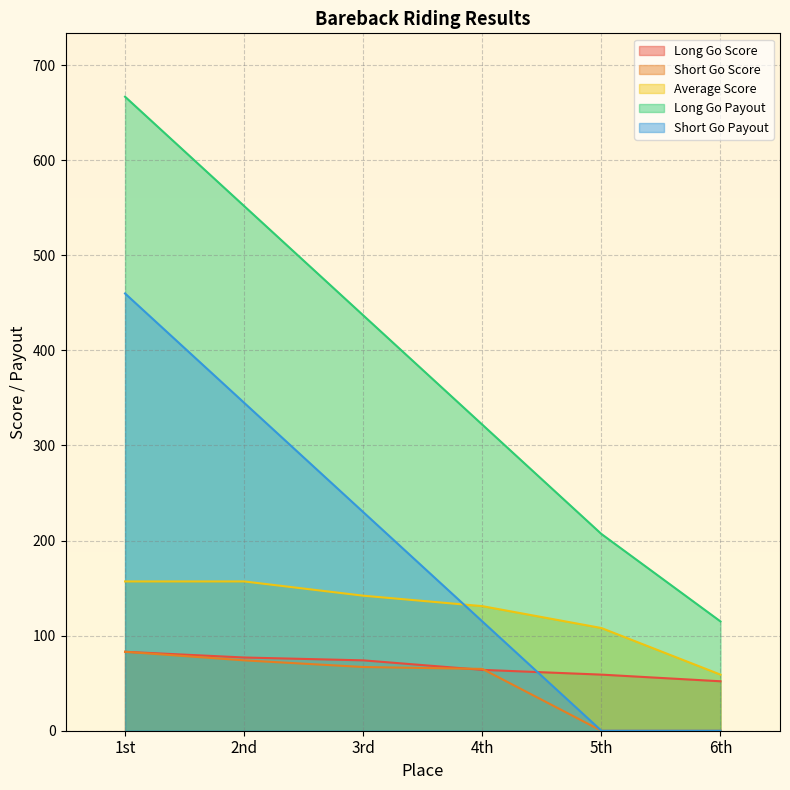

What is the value of the Average Score point at the 2nd from the left?

157.0